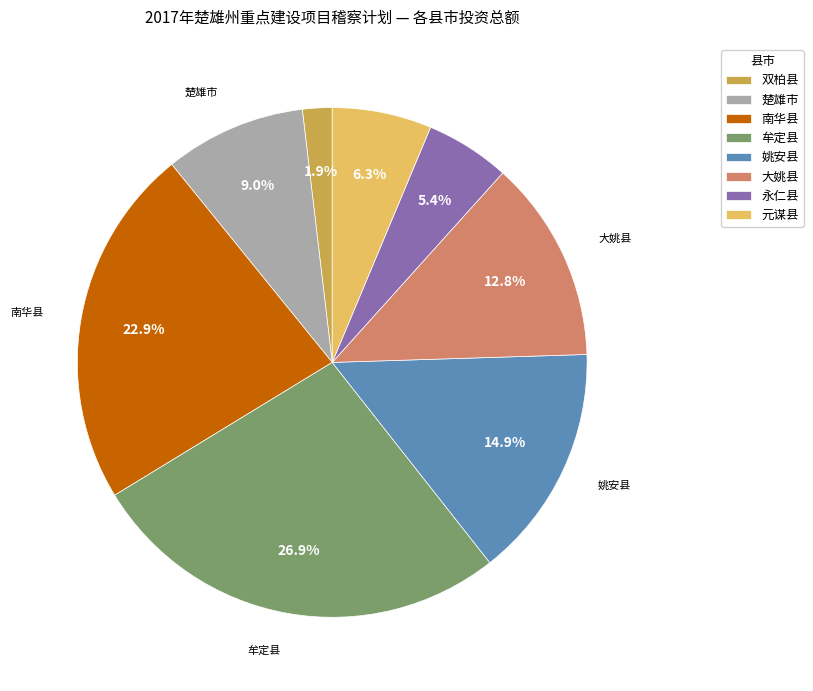

Rank the categories by value from highest to lowest.

牟定县, 南华县, 姚安县, 大姚县, 楚雄市, 元谋县, 永仁县, 双柏县